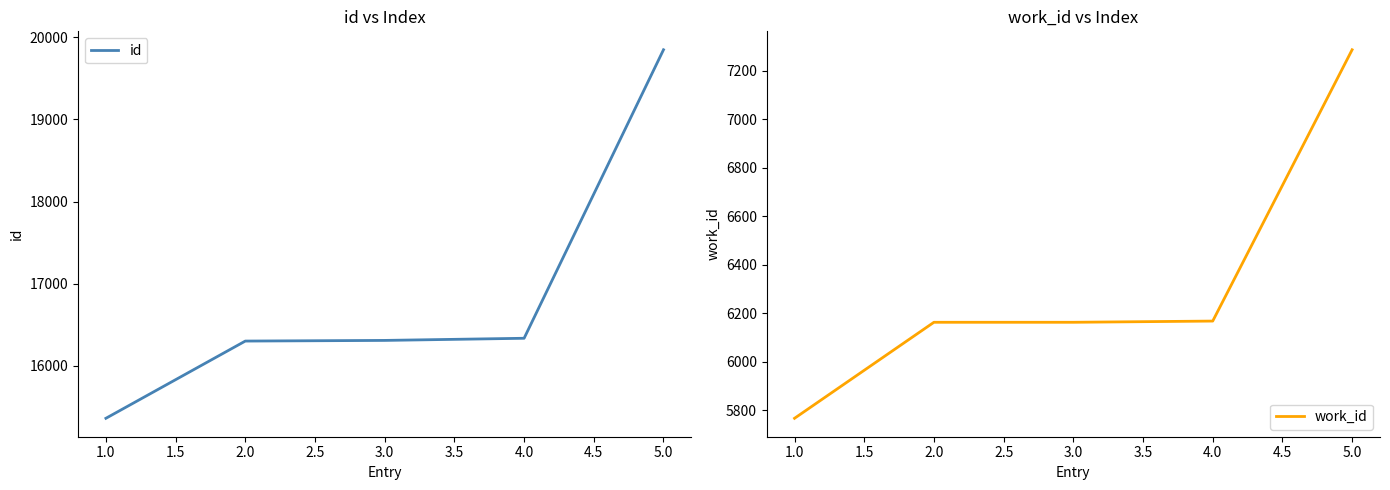

How many data points does each series have?

5